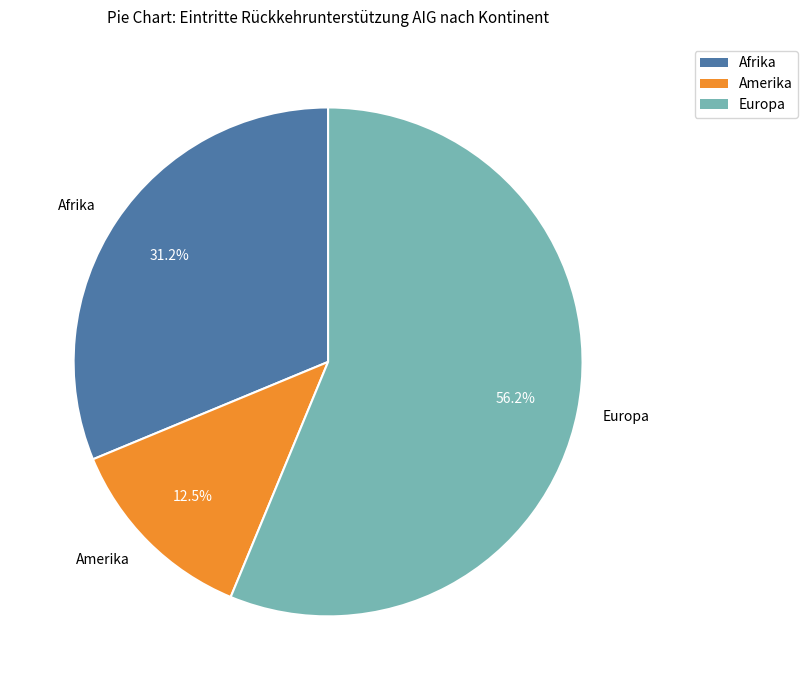

To the nearest percent, what is the difference between the largest and smallest slice percentages?

44%